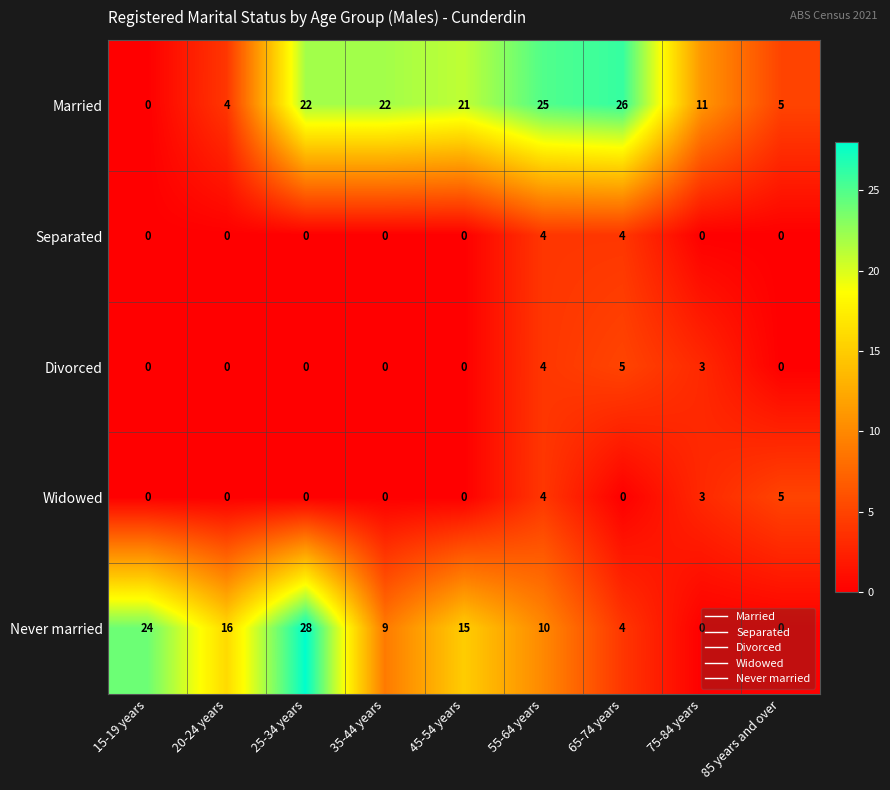

Which series has the largest range (max minus min)?

Never married